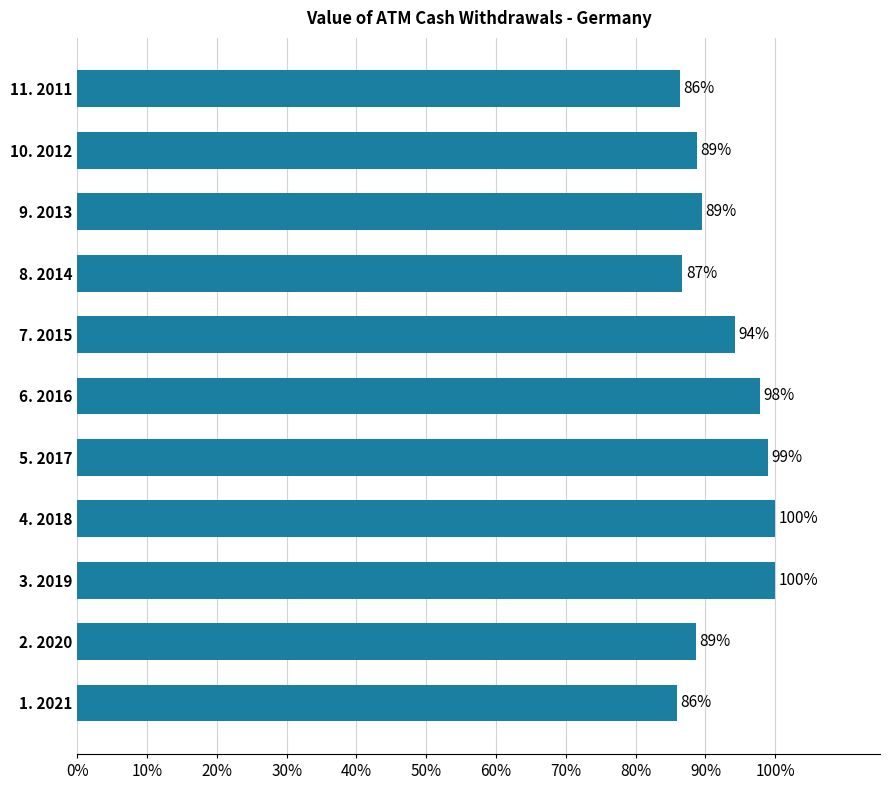

How many bars are there in total?

11